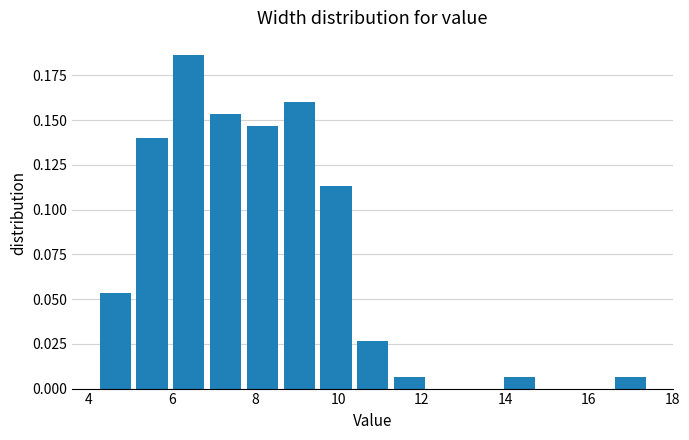

Reading left to right, transcribe this chart: for each bar, give the range it covers on the x-axis and its height. Neither the bar edges nor the heights are printed on the chart, so give them approximately, as read against the axes.

4.2 to 5.2: 0.055
5.2 to 6.0: 0.140
6.0 to 7.0: 0.185
7.0 to 7.8: 0.155
7.8 to 8.6: 0.145
8.6 to 9.6: 0.160
9.6 to 10.4: 0.115
10.4 to 11.4: 0.025
11.4 to 12.2: 0.005
12.2 to 13.0: 0
13.0 to 14.0: 0
14.0 to 14.8: 0.005
14.8 to 15.8: 0
15.8 to 16.6: 0
16.6 to 17.6: 0.005